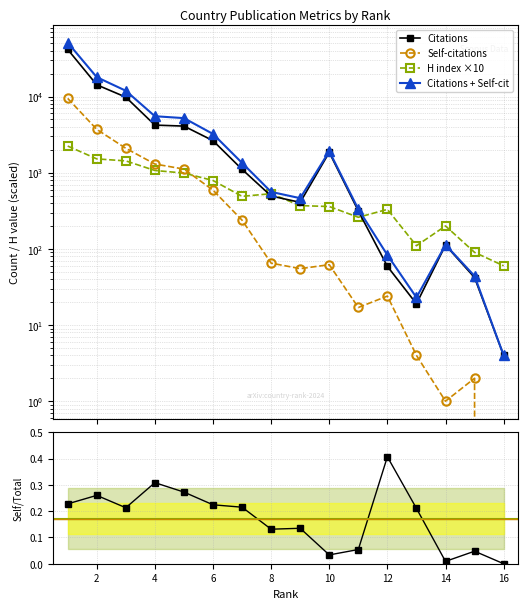

Reading left to right, transcribe all the data shown in this chart.

Citations: 41596.0	14271.0	9830.0	4220.0	4096.0	2637.0	1107.0	495.0	408.0	1851.0	315.0	59.0	19.0	112.0	42.0	4.0
Self-citations: 9471.0	3710.0	2093.0	1301.0	1116.0	591.0	238.0	65.0	55.0	62.0	17.0	24.0	4.0	1.0	2.0	0.0
H index ×10: 2240.0	1520.0	1430.0	1070.0	990.0	790.0	490.0	530.0	370.0	360.0	260.0	330.0	110.0	200.0	90.0	60.0
Citations + Self-cit: 51067.0	17981.0	11923.0	5521.0	5212.0	3228.0	1345.0	560.0	463.0	1913.0	332.0	83.0	23.0	113.0	44.0	4.0
Self/Total ratio: 0.2	0.3	0.2	0.3	0.3	0.2	0.2	0.1	0.1	0.0	0.1	0.4	0.2	0.0	0.0	0.0